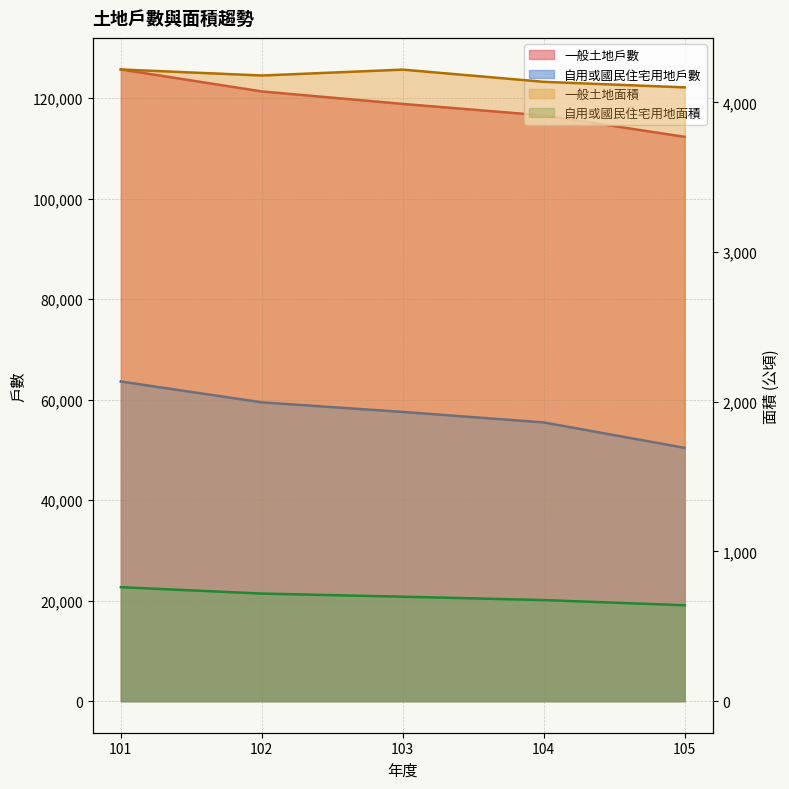

What is the lowest value of the 一般土地面積 series?

4101.0